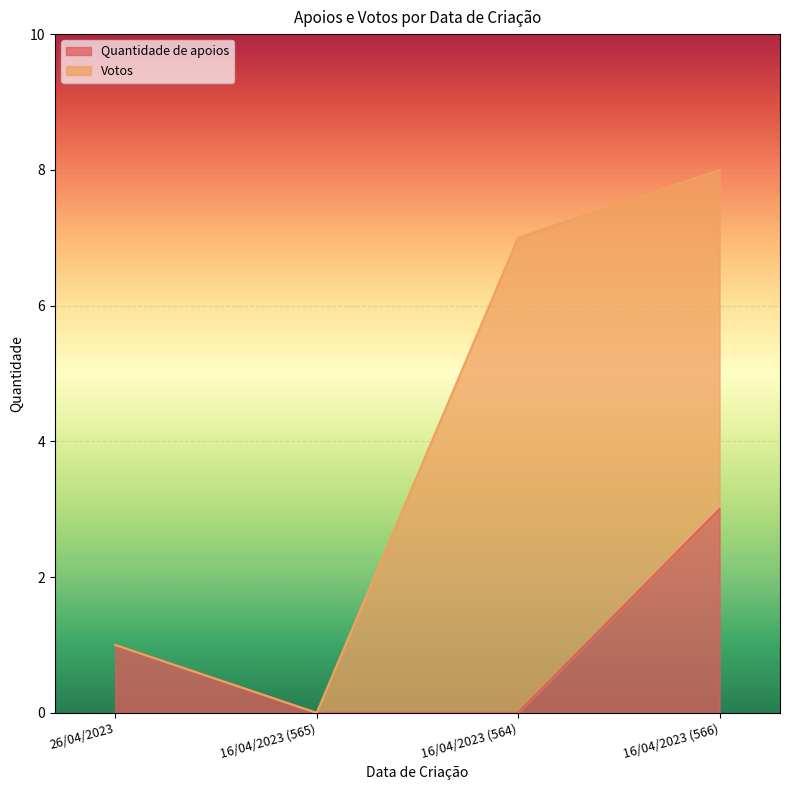

Rank the categories by value from highest to lowest.

16/04/2023 (566), 26/04/2023, 16/04/2023 (565), 16/04/2023 (564)